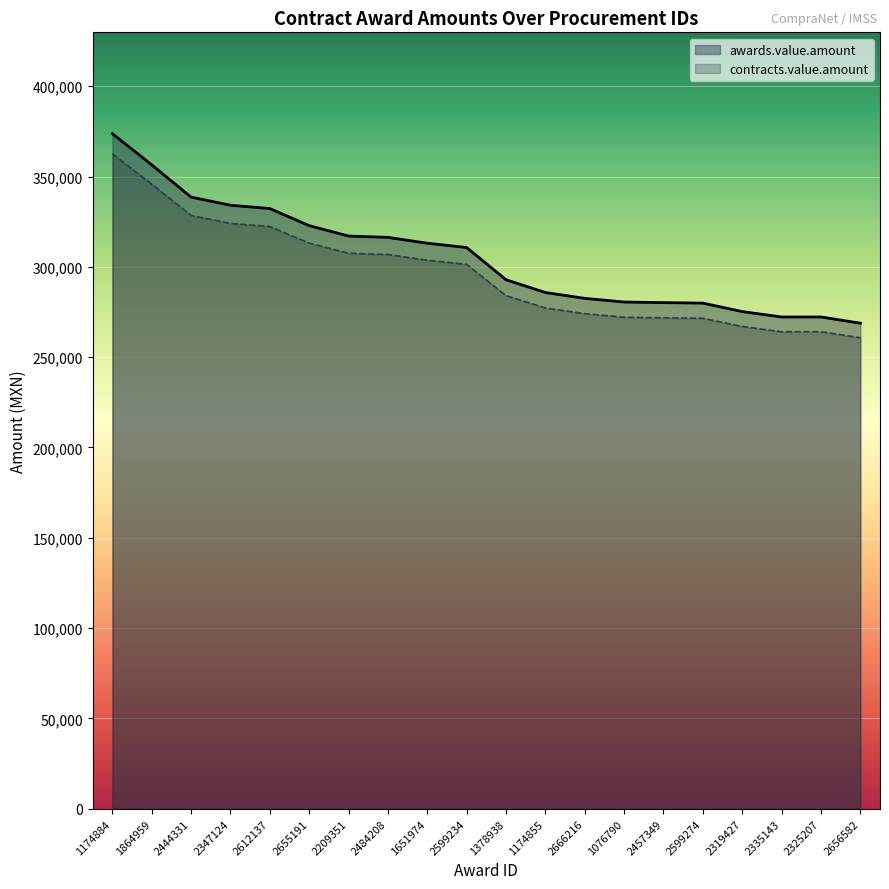

Rank the series by their average value, from highest to lowest.

awards.value.amount, contracts.value.amount